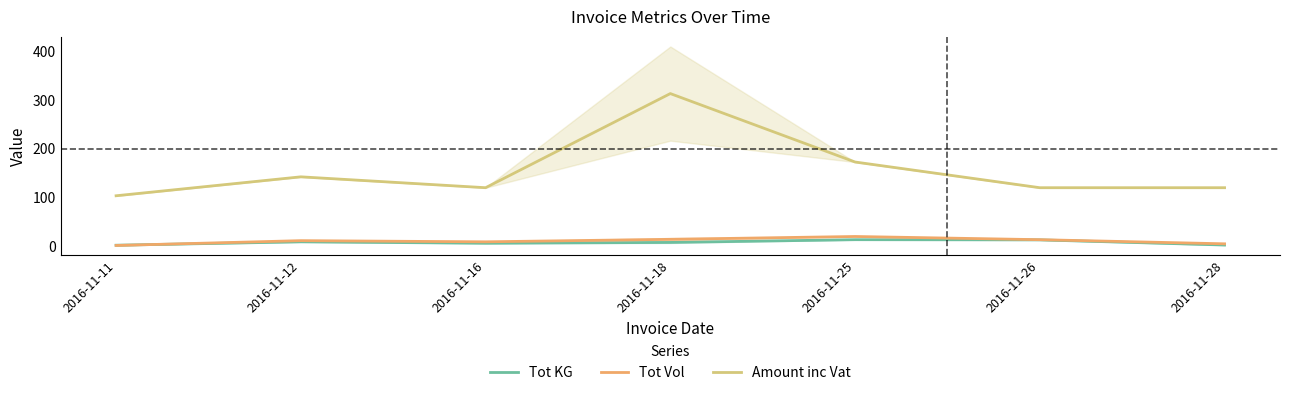

The Tot Vol series shows 10.4 at 2016-11-12. True or false?

True